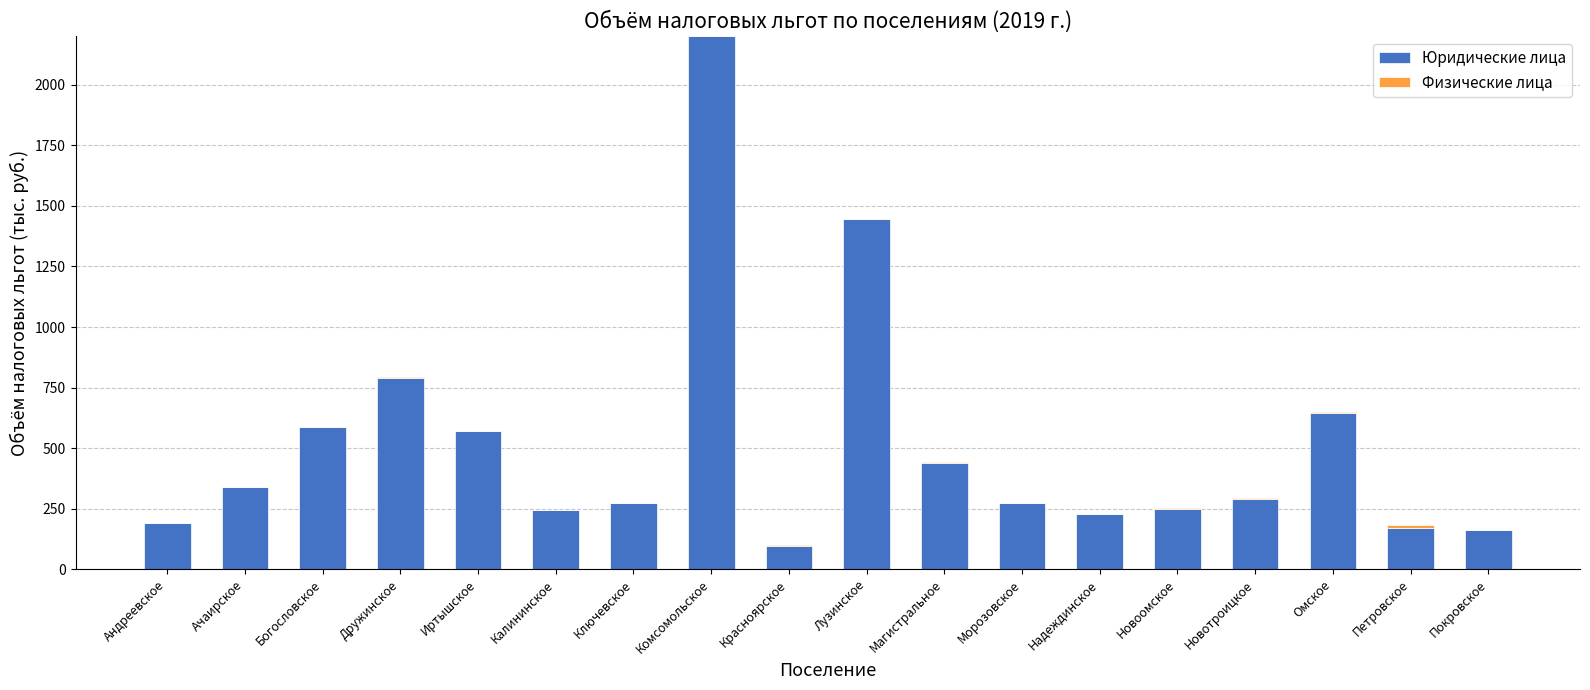

The Юридические лица series shows 133 at Омское. True or false?

False